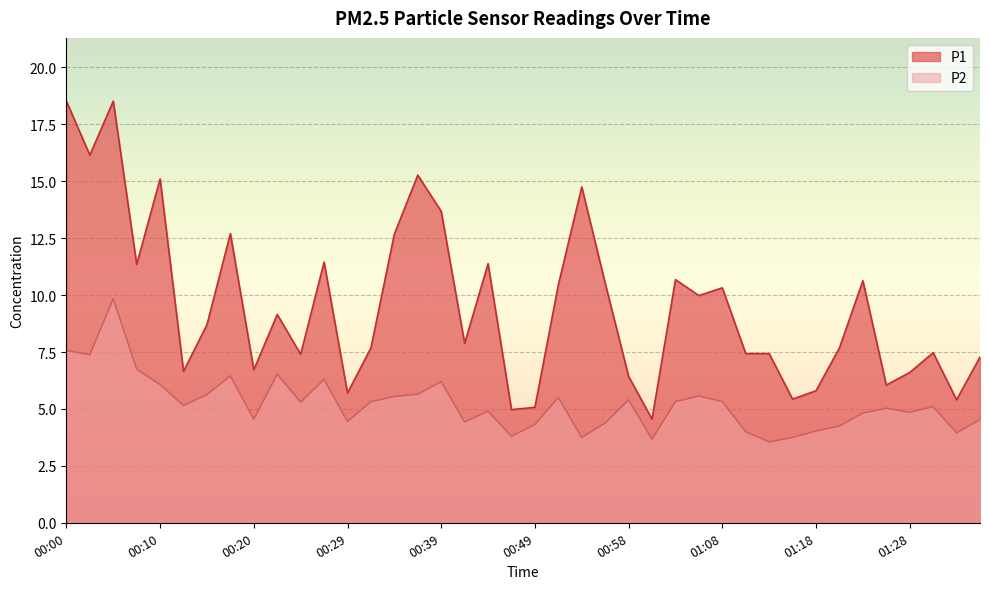

True or false: P2 and P1 intersect in this chart.

False